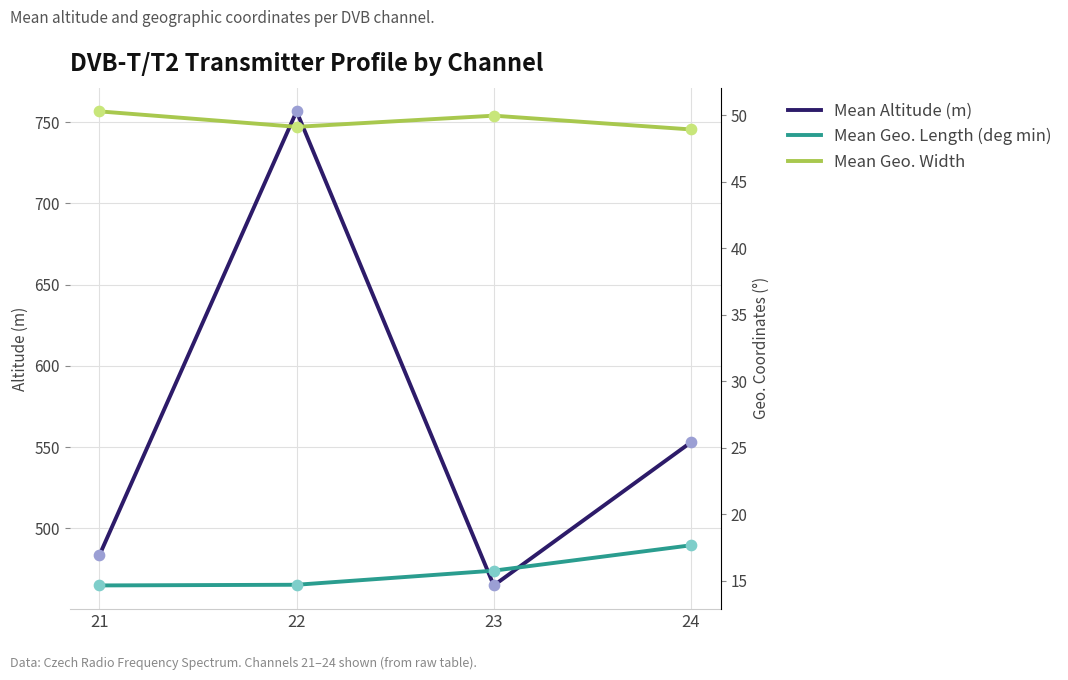

Which series has the largest total across all categories?

Mean Altitude (m)